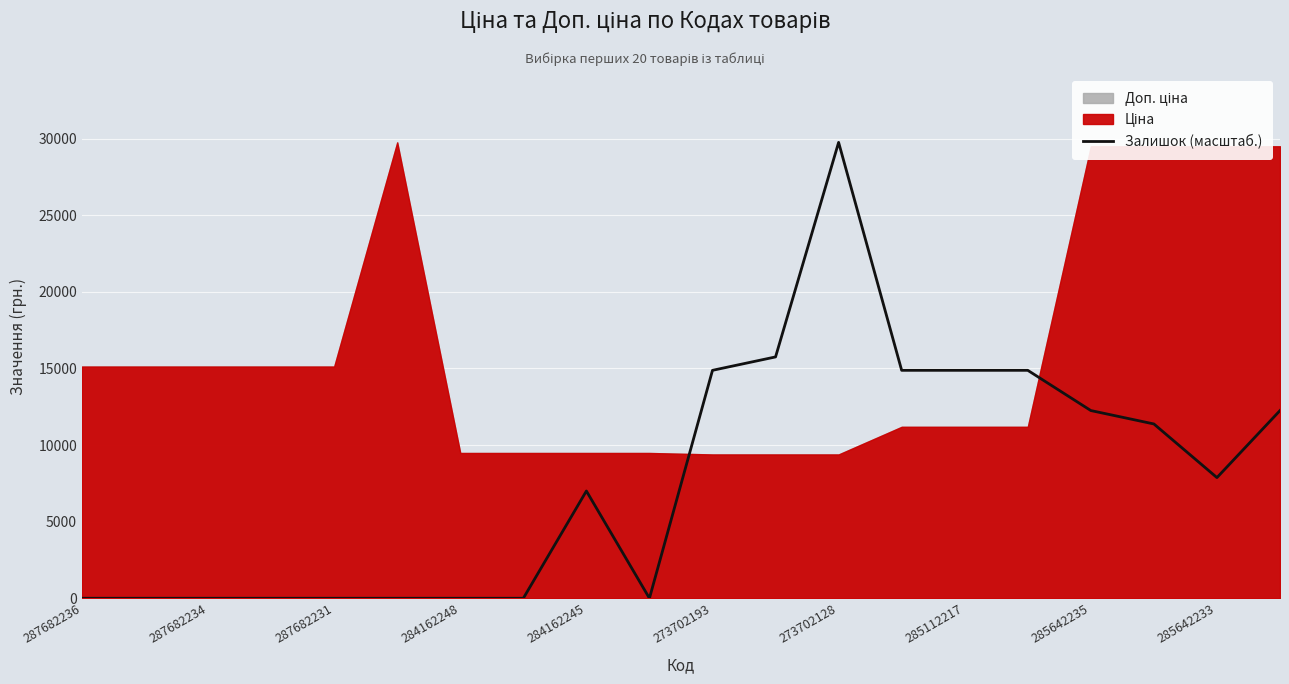

True or false: Залишок (масштаб.) has a value of 13889.0 at 285642233.

False